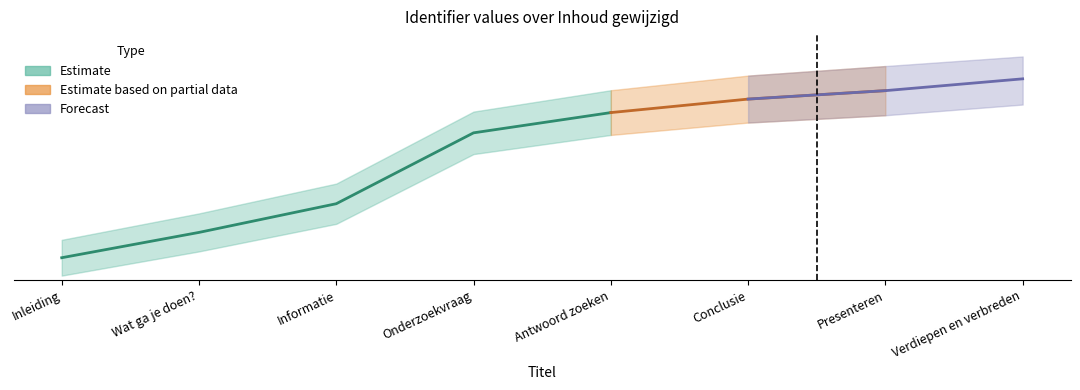

How many series are shown in this chart?

3